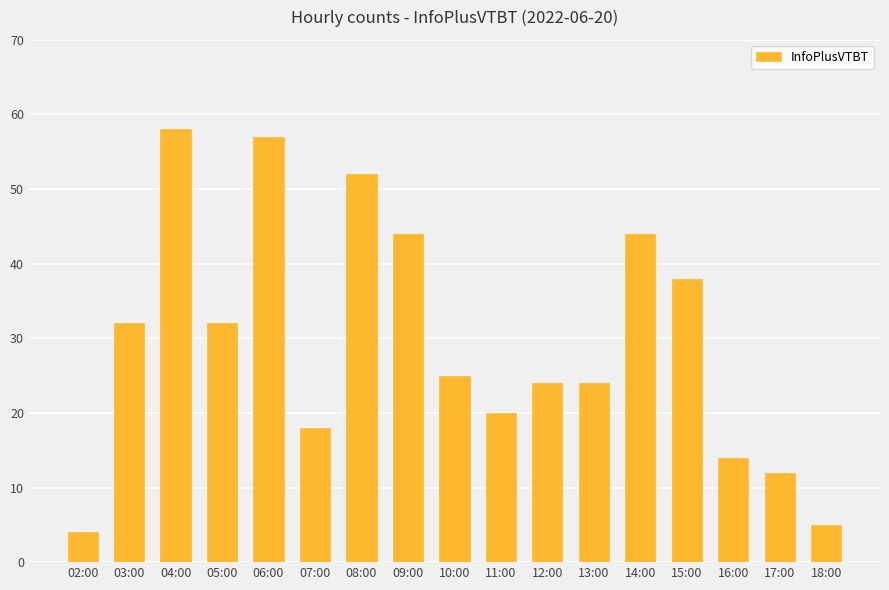

What position from the right is 10:00?

9